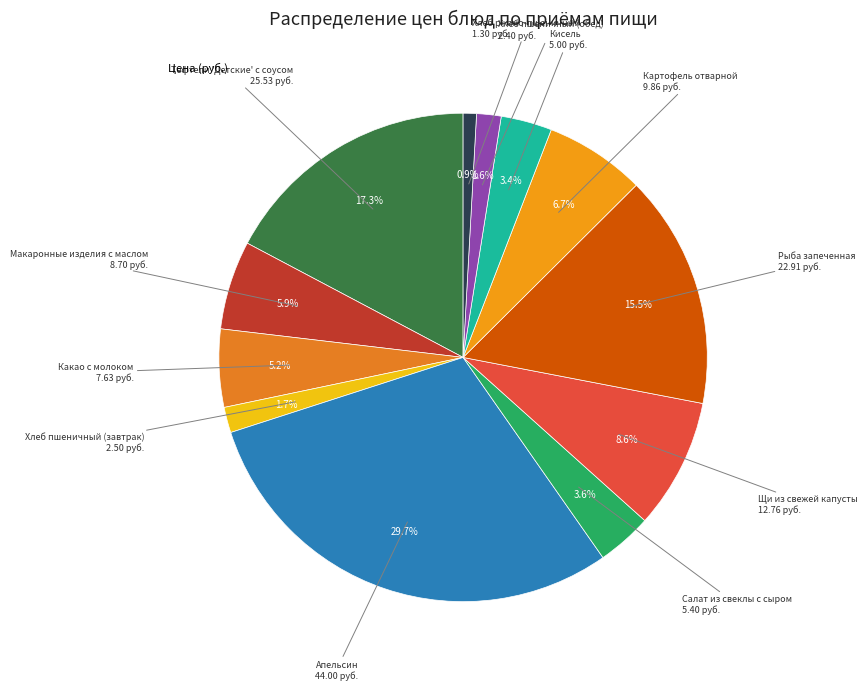

To the nearest percent, what is the average slice percentage?

8%